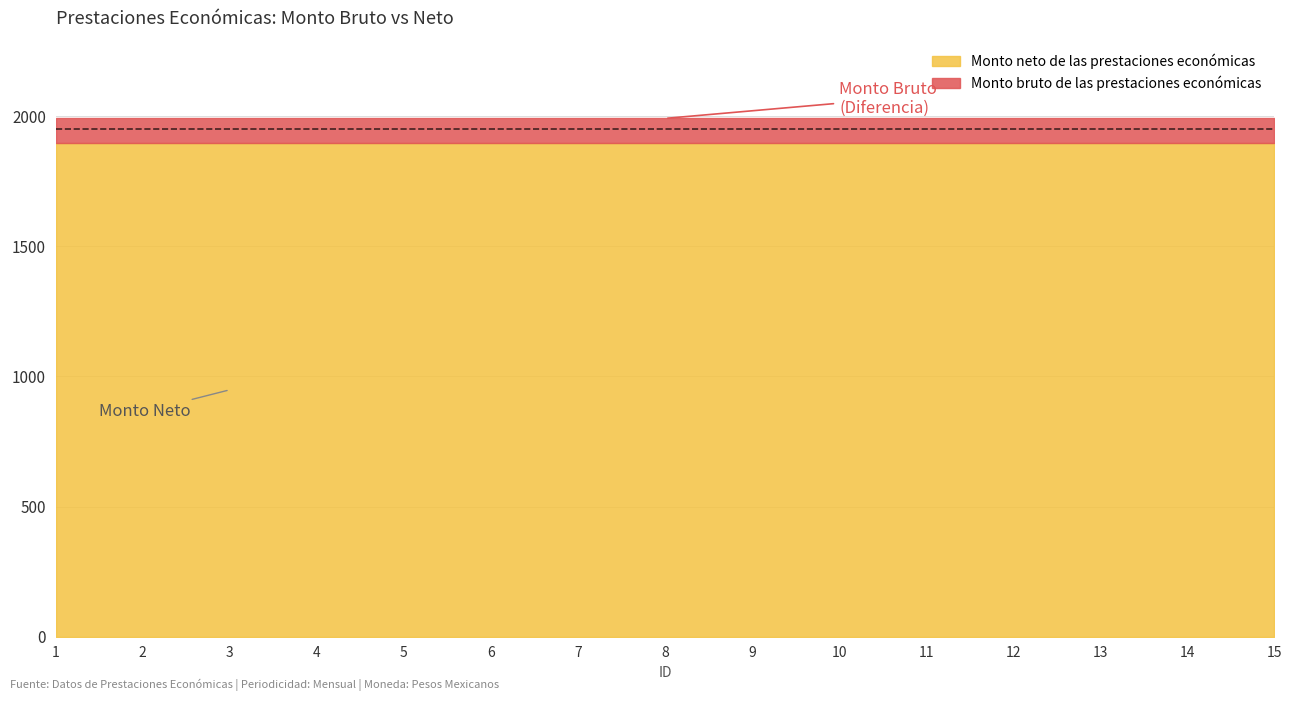

What is the sum of the Monto neto de las prestaciones económicas values at 3 and 9?

3793.7